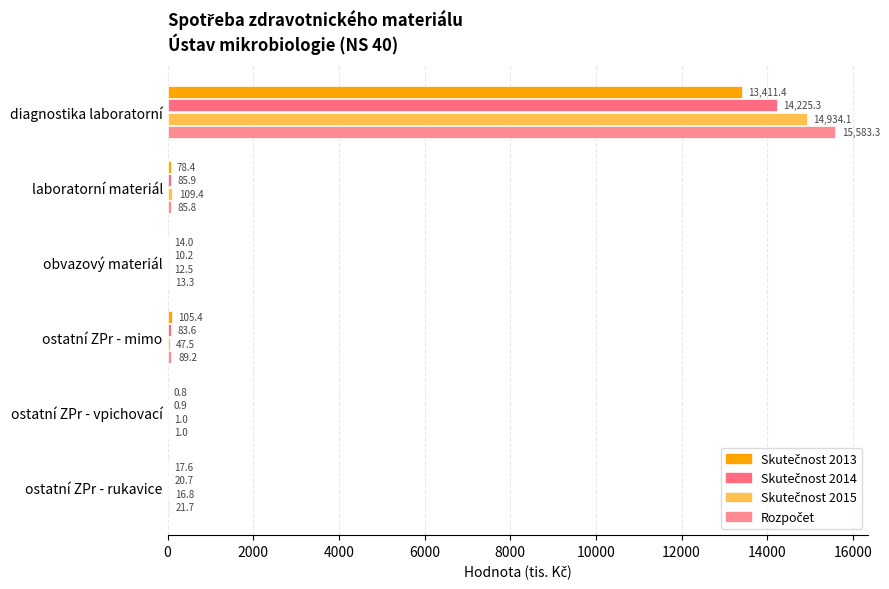

What is the average value of the Rozpočet series?

2632.4